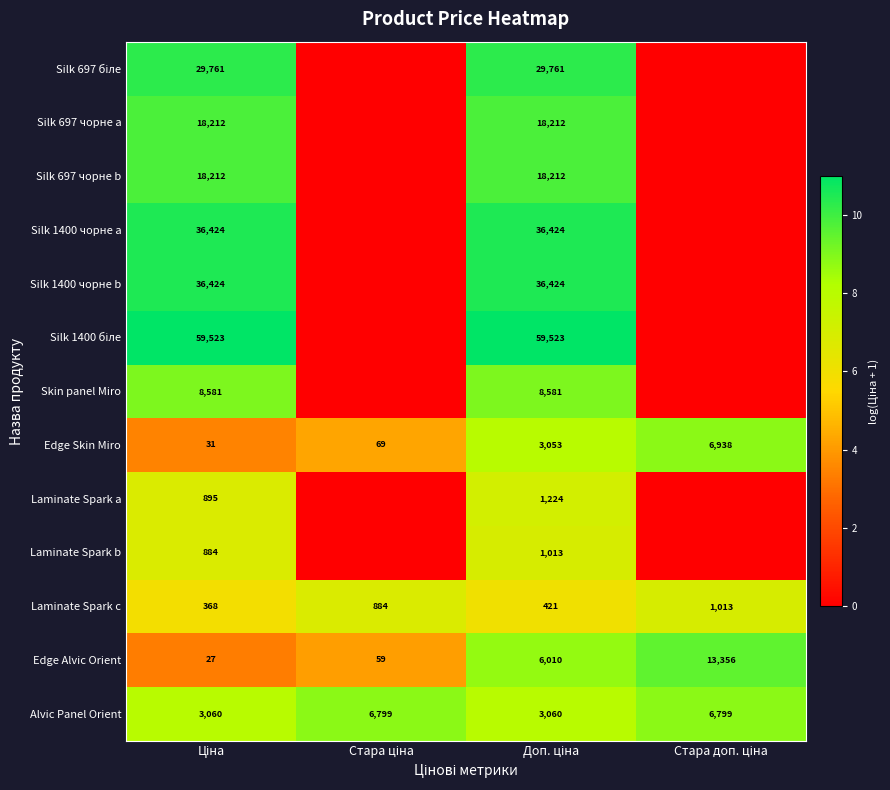

What is the sum of all Edge Skin Miro values?

10091